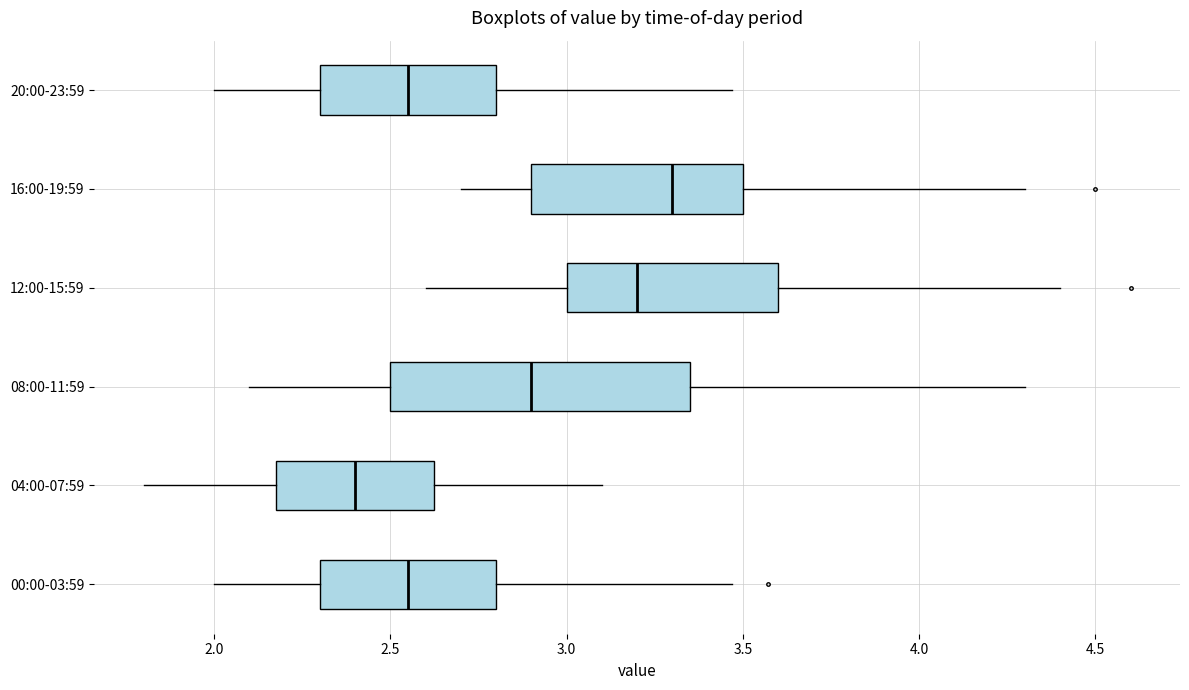

Which box is the widest, from its left edge to its right edge?

08:00-11:59